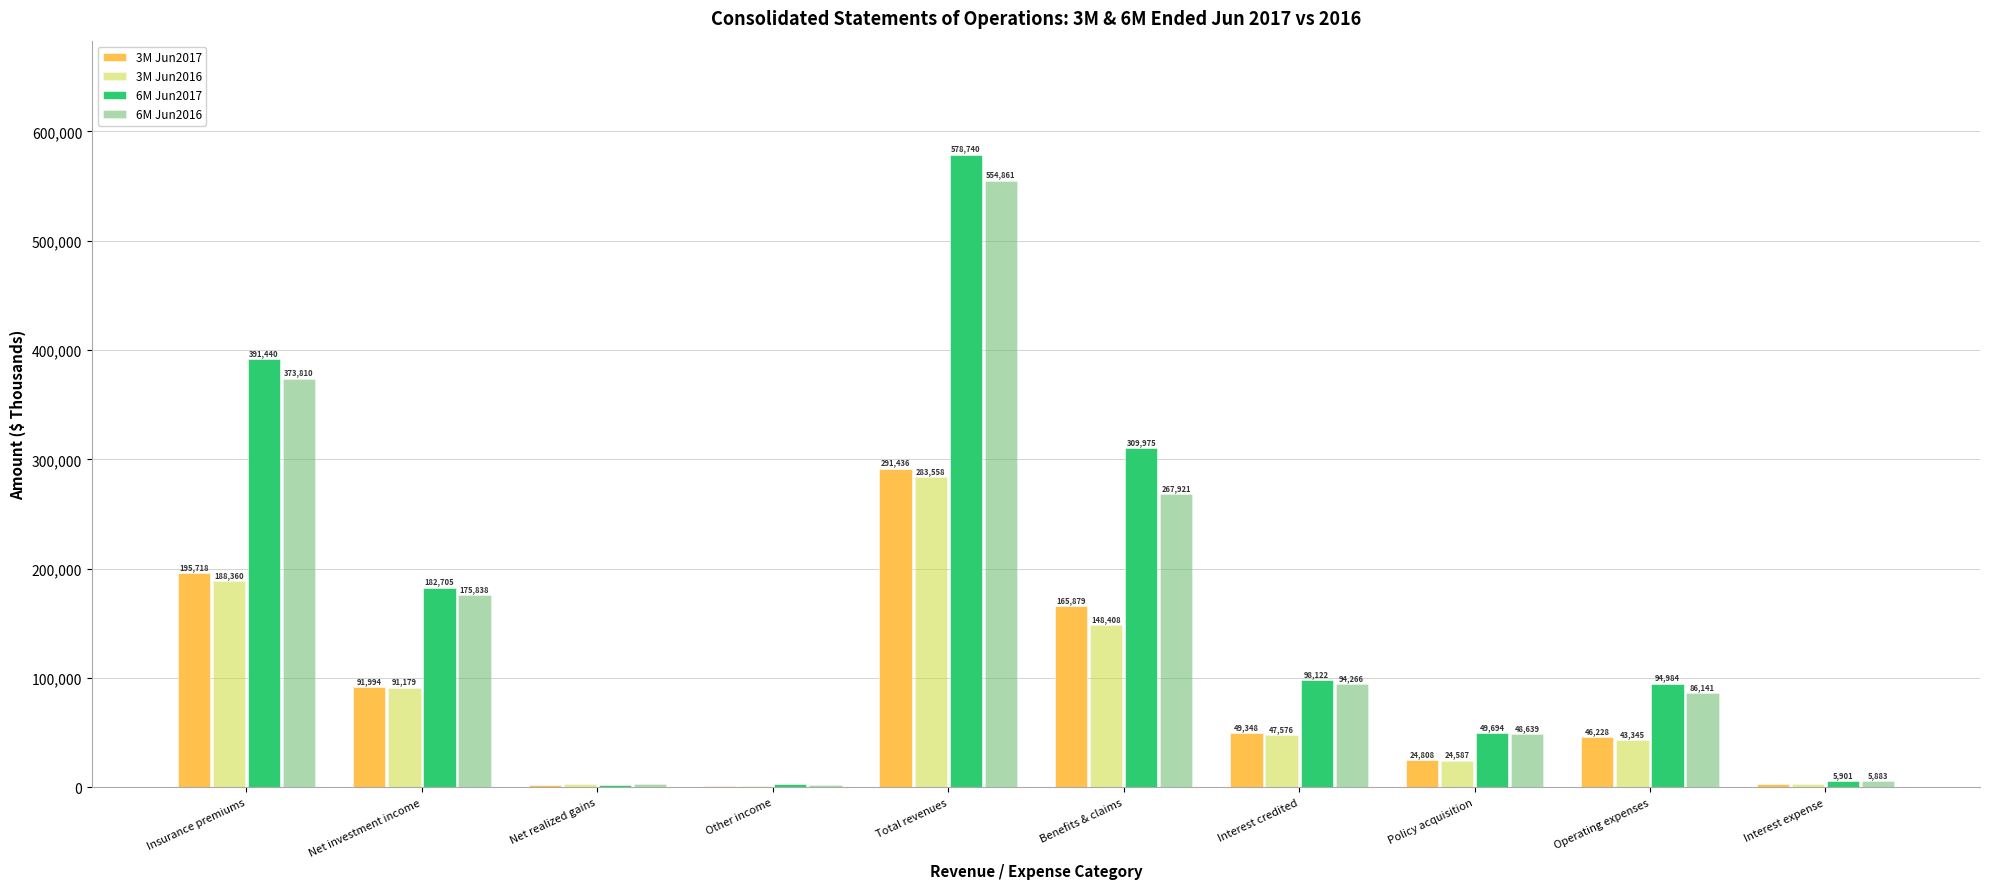

The value of 3M Jun2016 at Net investment income is 143046. True or false?

False